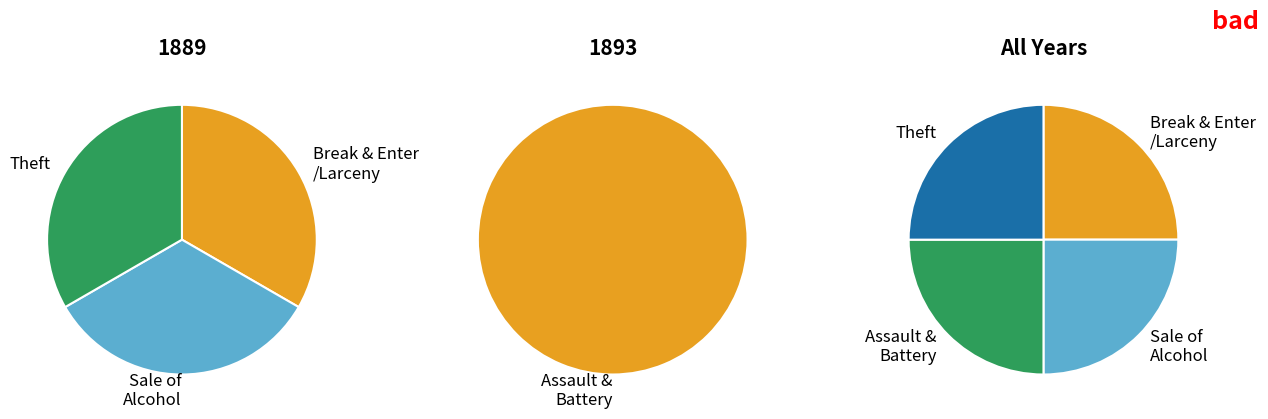

What portion of the pie excludes 1889?

100.0%